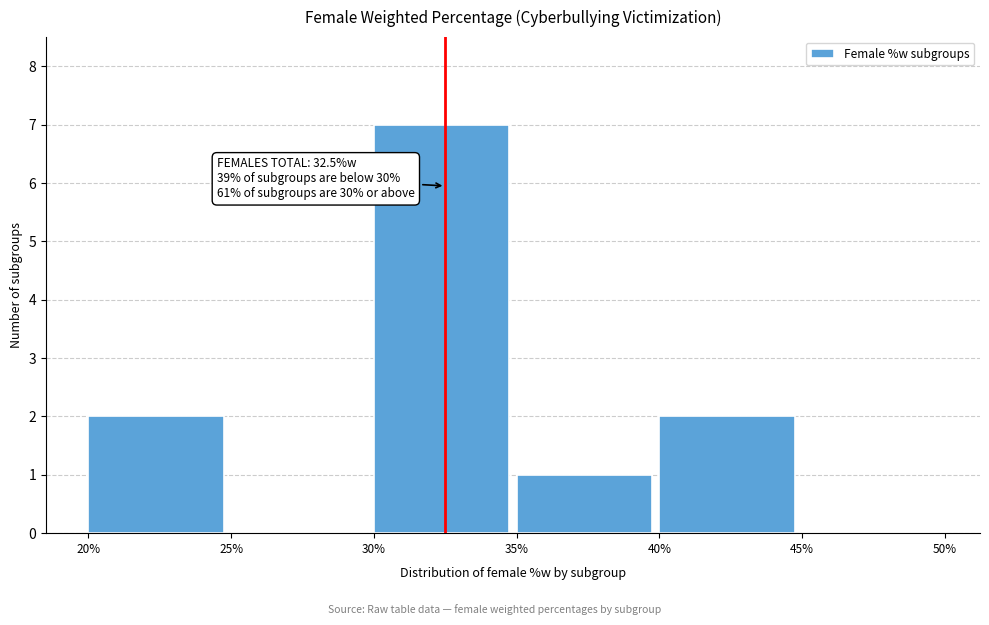

Which range on the x-axis has the tallest bar?

30% to 35%